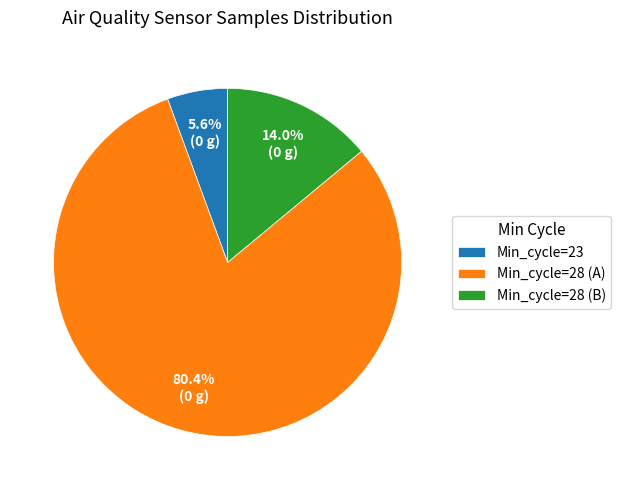

Which category has the biggest portion of the pie?

Min_cycle=28 (A)